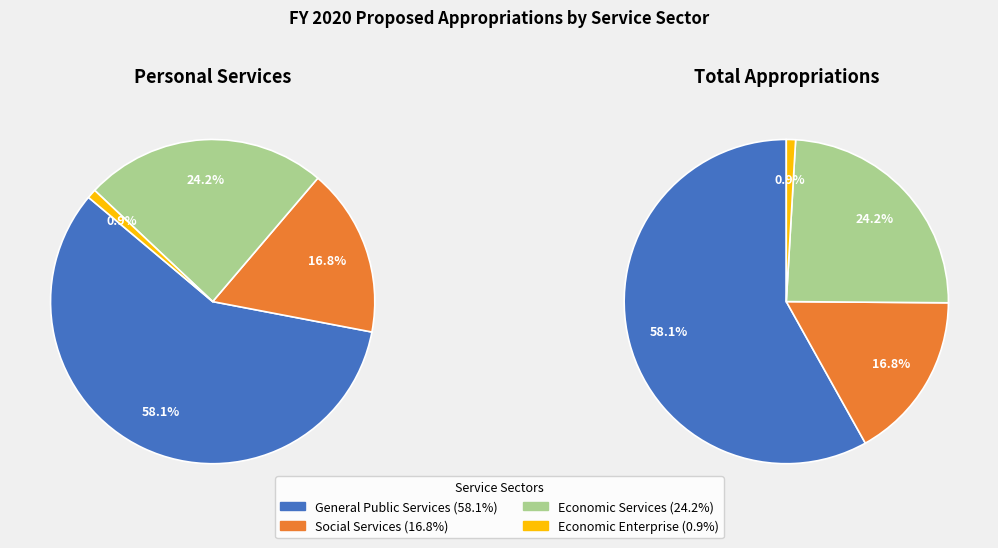

To the nearest percent, what portion does General Public Services represent?

58%